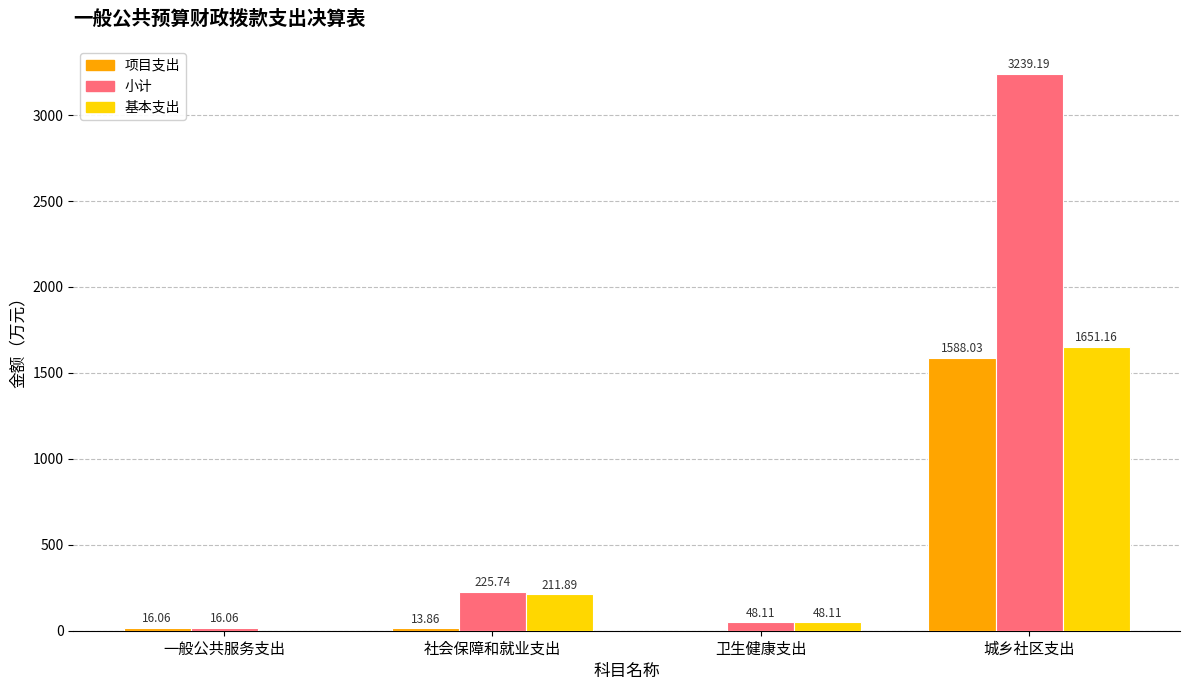

Which series changed the most between 社会保障和就业支出 and 城乡社区支出?

小计